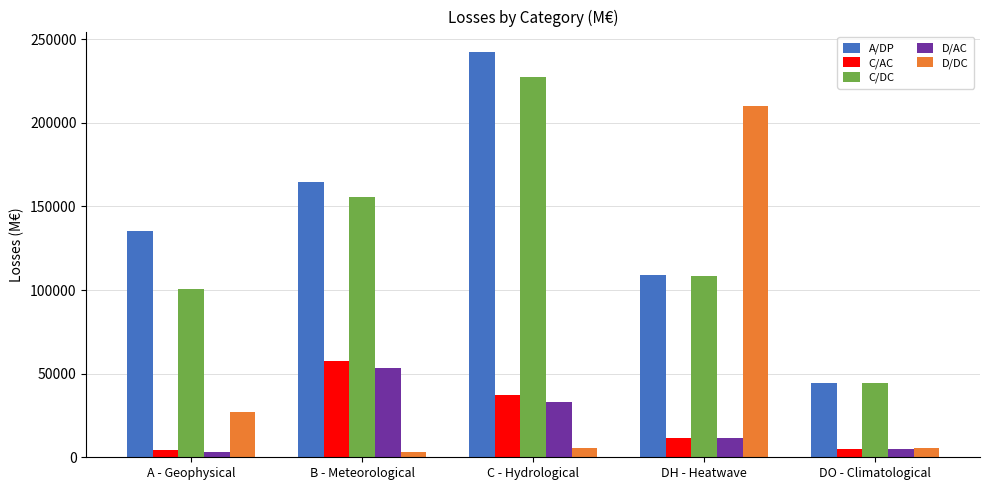

What are all the series names shown in the legend?

A/DP, C/AC, C/DC, D/AC, D/DC